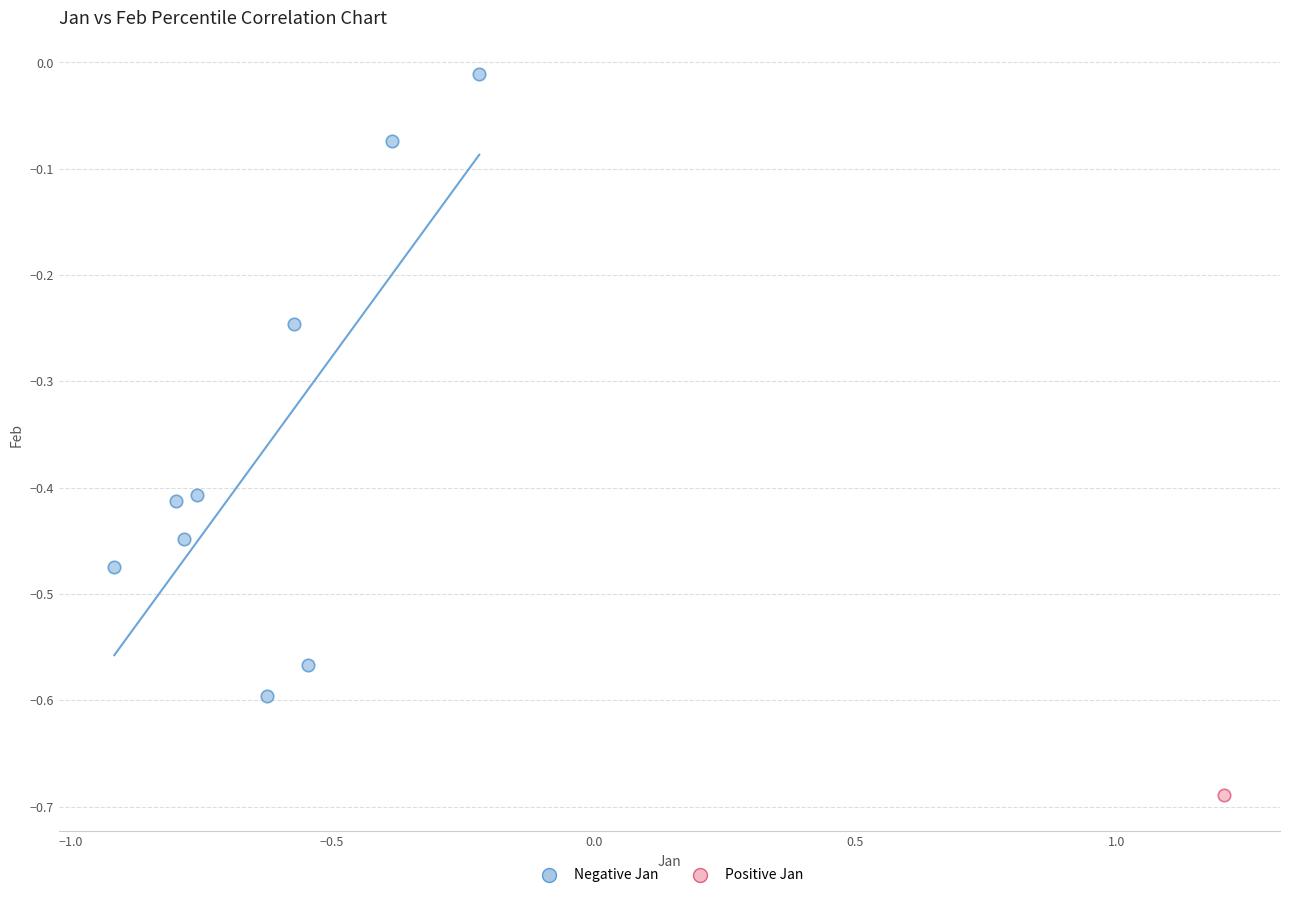

What are all the series names shown in the legend?

Negative Jan, Positive Jan